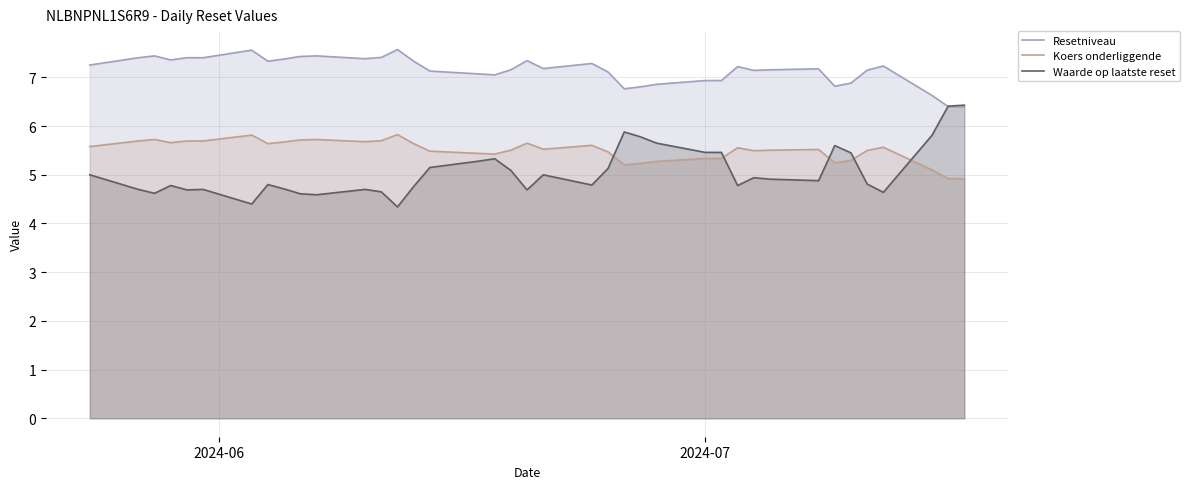

Which series has the largest total across all categories?

Resetniveau